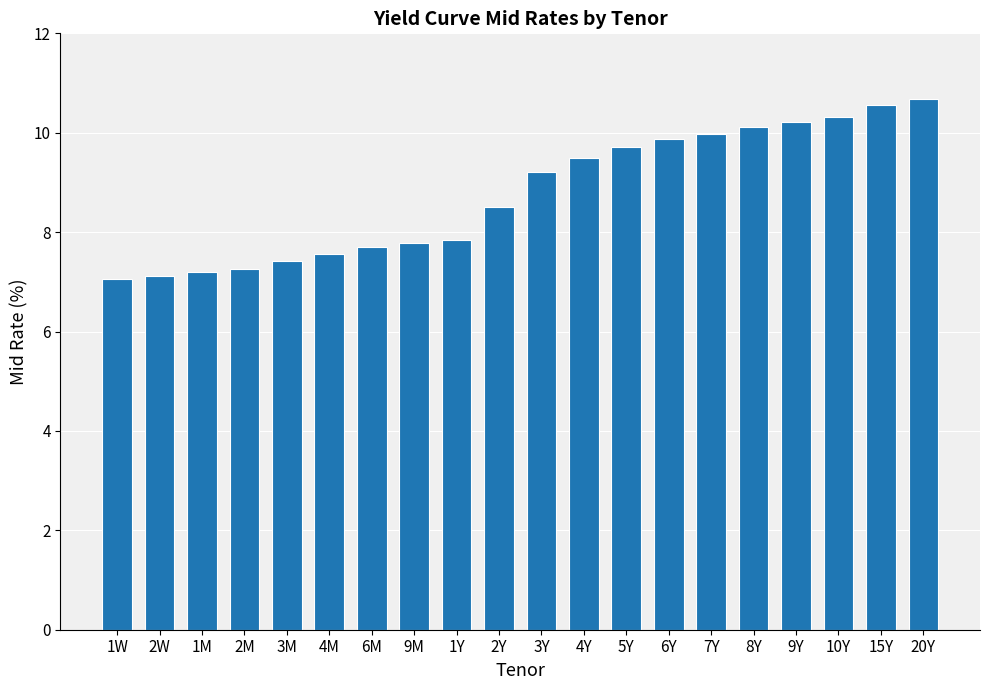

What is the change in value from 2M to 10Y?

+3.1